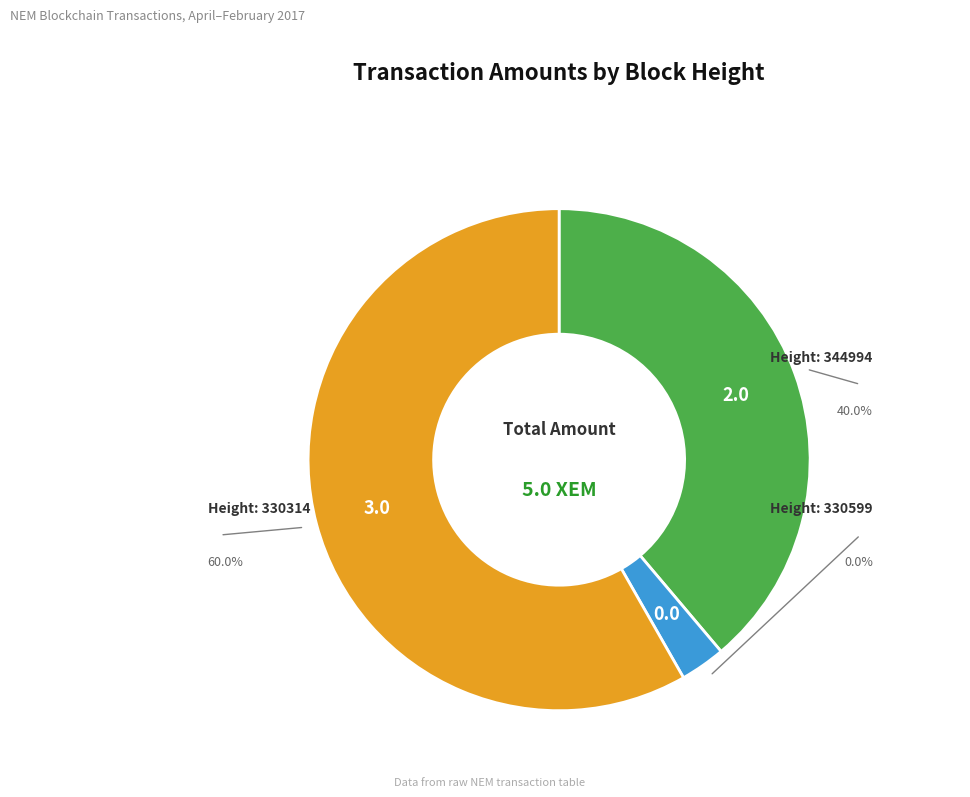

Which category has the biggest portion of the pie?

330314